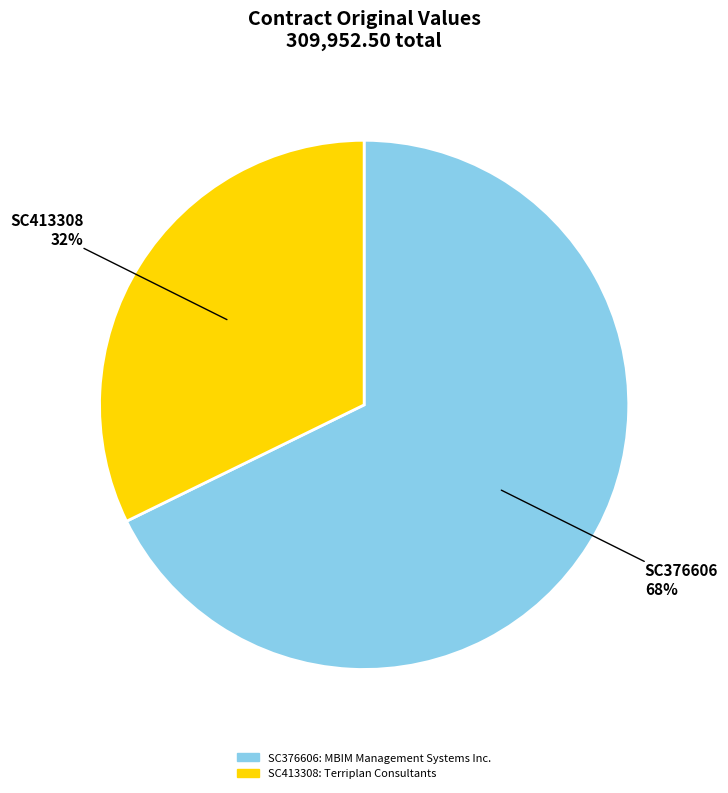

True or false: SC376606 accounts for 68% of the total.

True